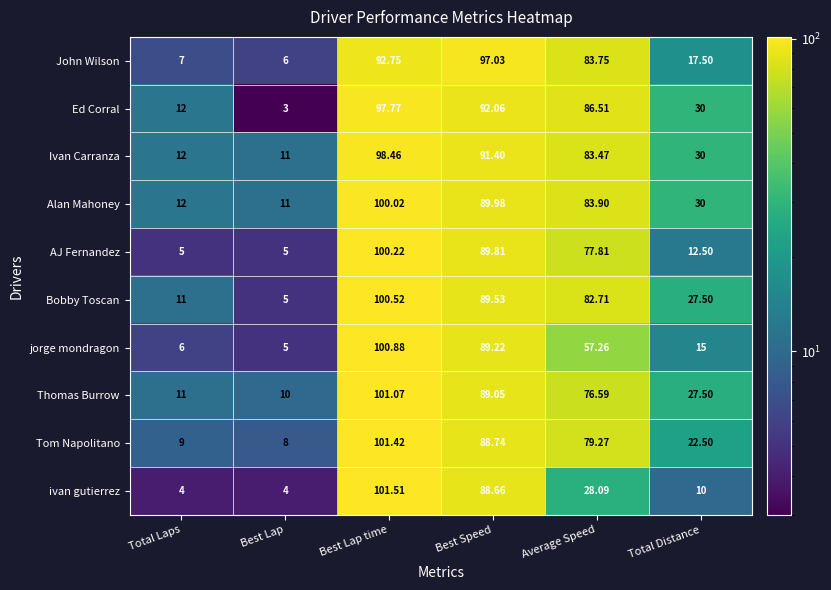

What is the maximum value shown in the chart?

101.5